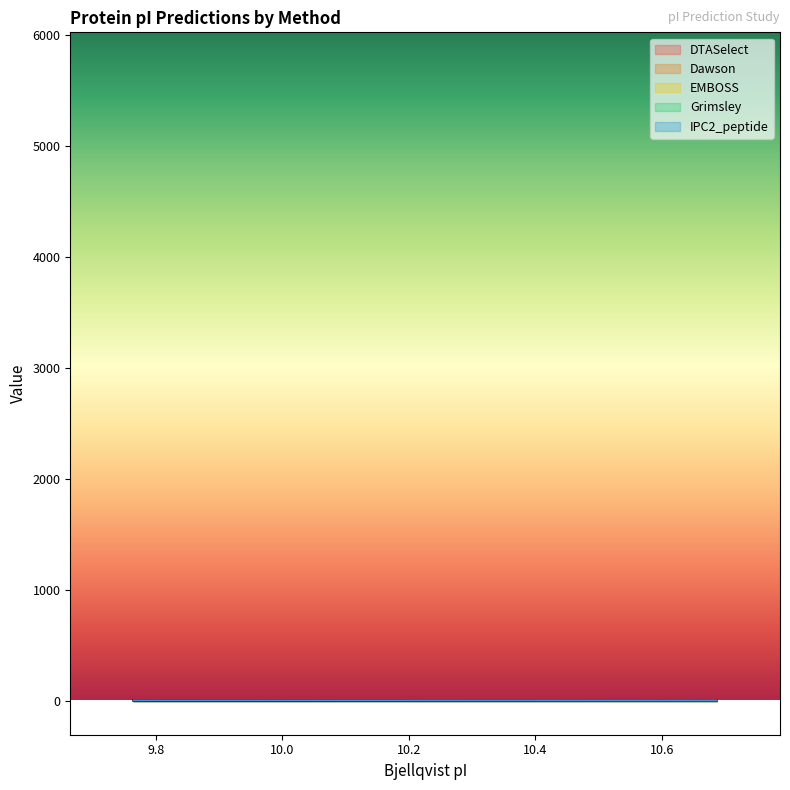

Rank the series at A0A4D5ZUB3 from lowest to highest value.

IPC2_peptide, DTASelect, Dawson, Grimsley, EMBOSS